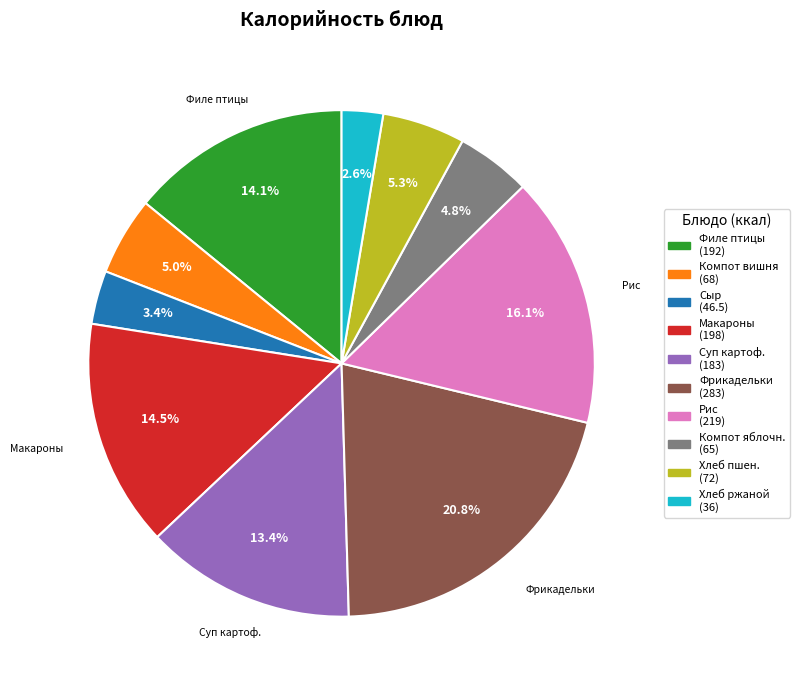

How many segments does this pie chart have?

10